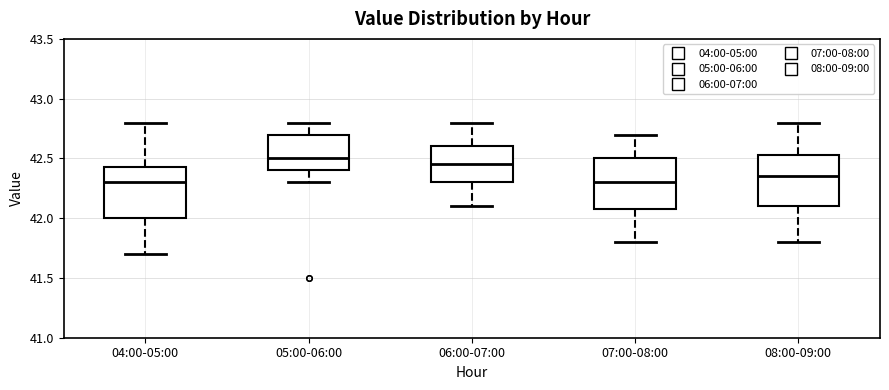

Reading left to right, read every box against the y-axis: the position of its median line, the range the box covers, and the ends of its whiskers. The values are not printed on the chart, so give them approximately, as read against the axis.

04:00-05:00: median 42.30, box 42.00 to 42.45, whiskers 41.70 to 42.80
05:00-06:00: median 42.50, box 42.40 to 42.70, whiskers 42.30 to 42.80
06:00-07:00: median 42.45, box 42.30 to 42.60, whiskers 42.10 to 42.80
07:00-08:00: median 42.30, box 42.10 to 42.50, whiskers 41.80 to 42.70
08:00-09:00: median 42.35, box 42.10 to 42.55, whiskers 41.80 to 42.80